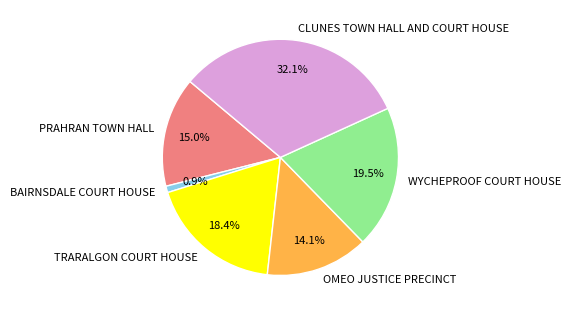

Does CLUNES TOWN HALL AND COURT HOUSE account for over 50% of the chart?

No